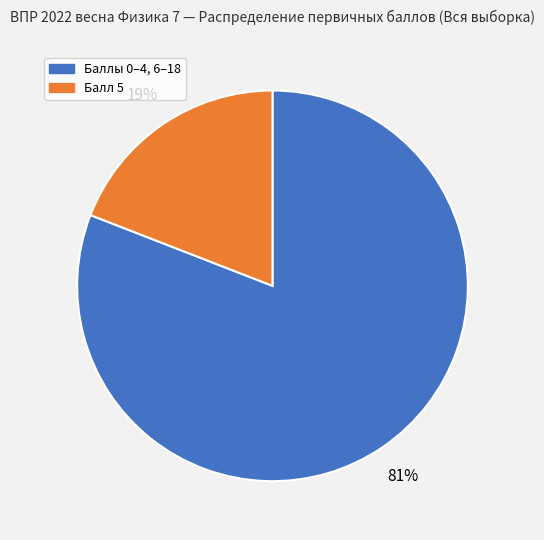

To the nearest percent, what is the average slice percentage?

50%